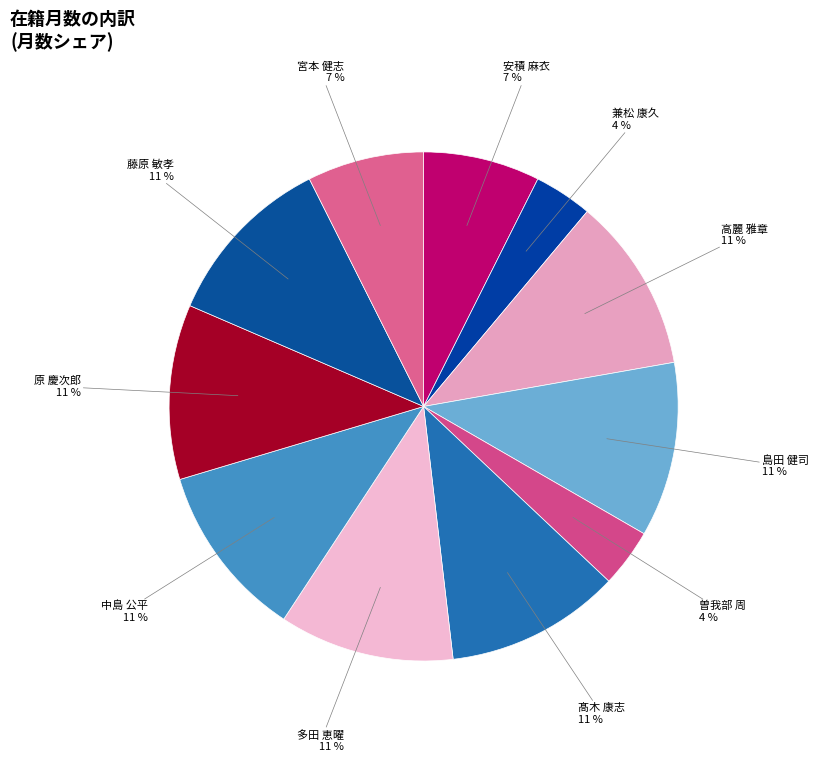

Rank the categories by value from lowest to highest.

兼松 康久, 曽我部 周, 安積 麻衣, 宮本 健志, 高麗 雅章, 島田 健司, 髙木 康志, 多田 恵曜, 中島 公平, 原 慶次郎, 藤原 敏孝